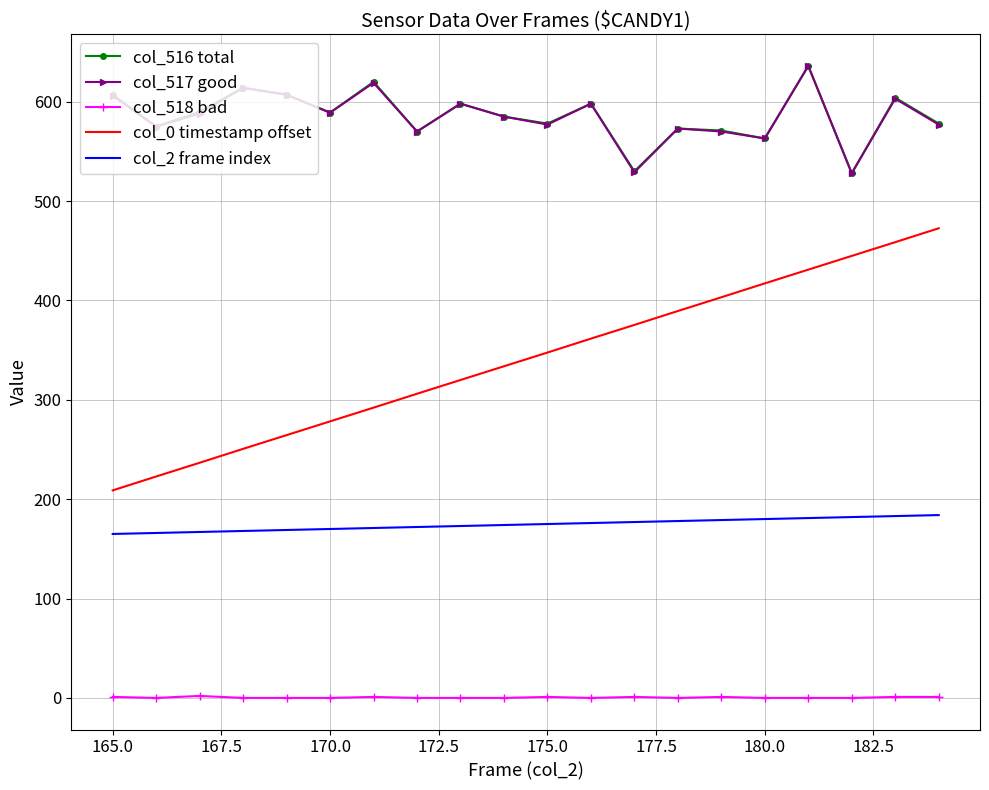

True or false: col_517 good and col_0 timestamp offset intersect in this chart.

False